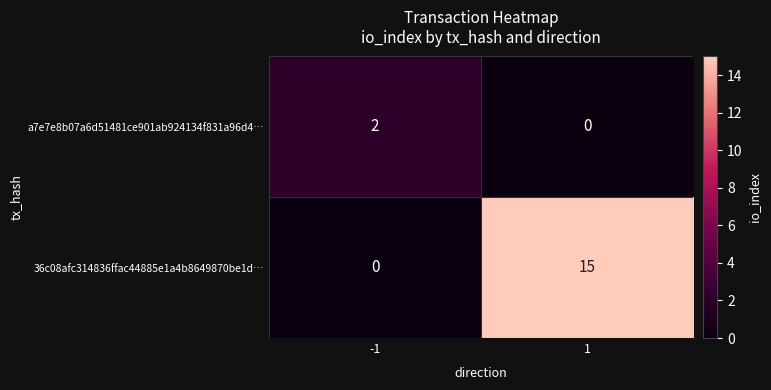

Rank the categories by 36c08afc314836ffac44885e1a4b8649870be1d… value from lowest to highest.

-1, 1